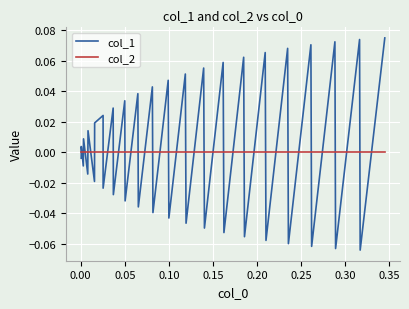

Which series has the widest spread of values?

col_1